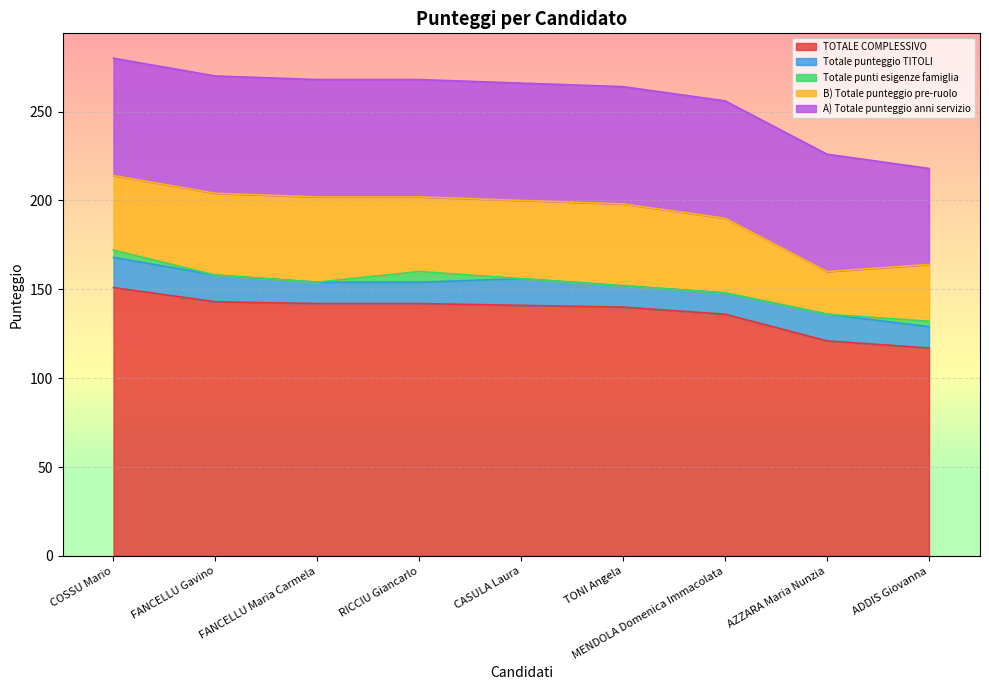

True or false: Totale punteggio TITOLI has more than 0 interior local peaks.

True